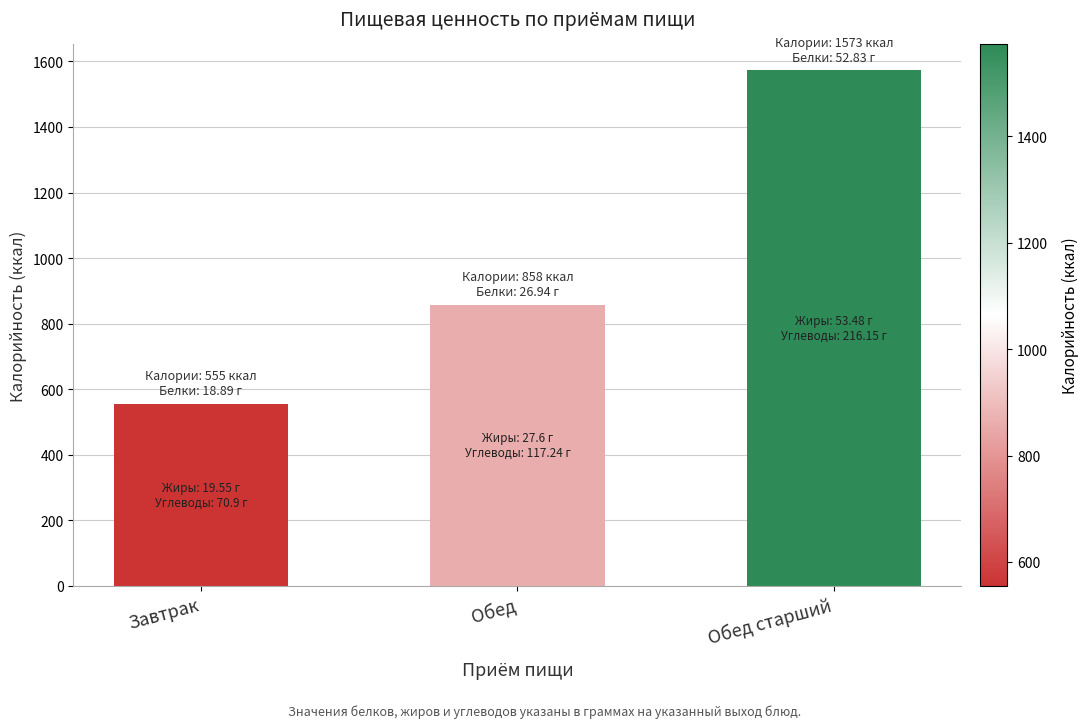

What is the label of the 1st bar from the right?

Обед старший